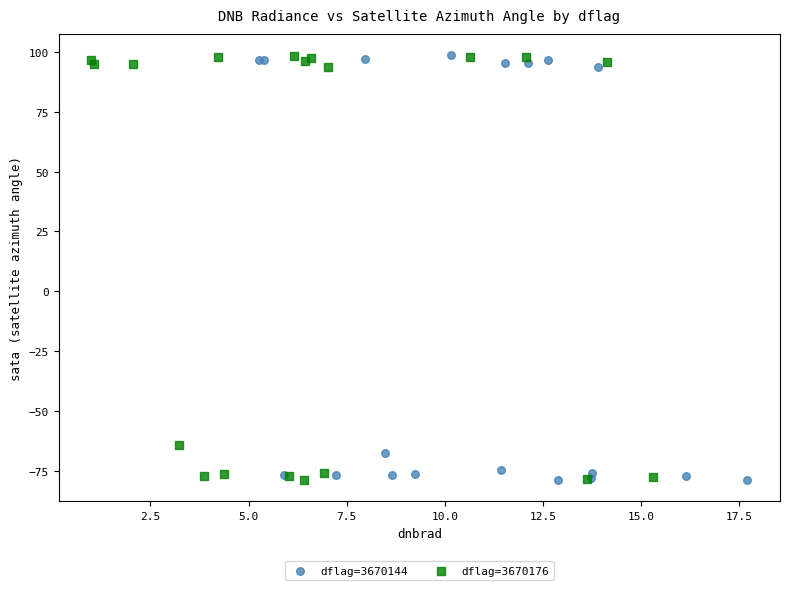

What are all the series names shown in the legend?

dflag=3670144, dflag=3670176